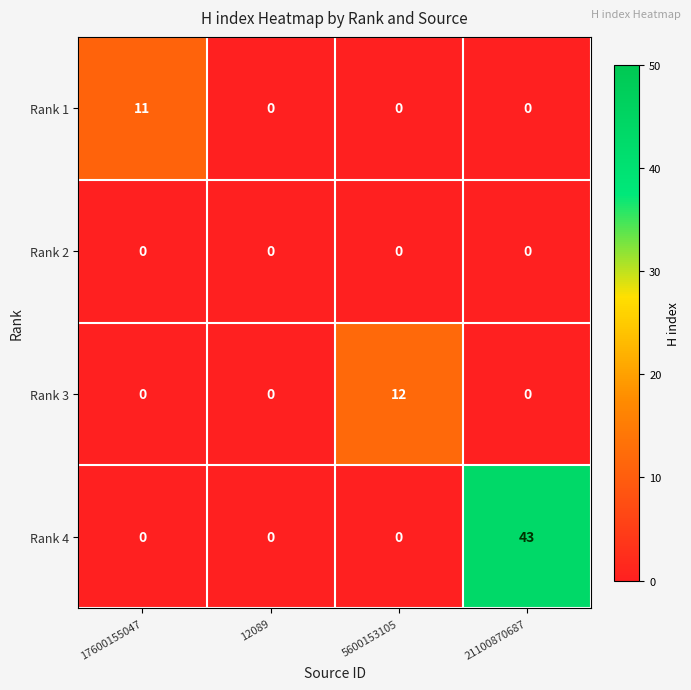

What is the average value of the Rank 3 series?

3